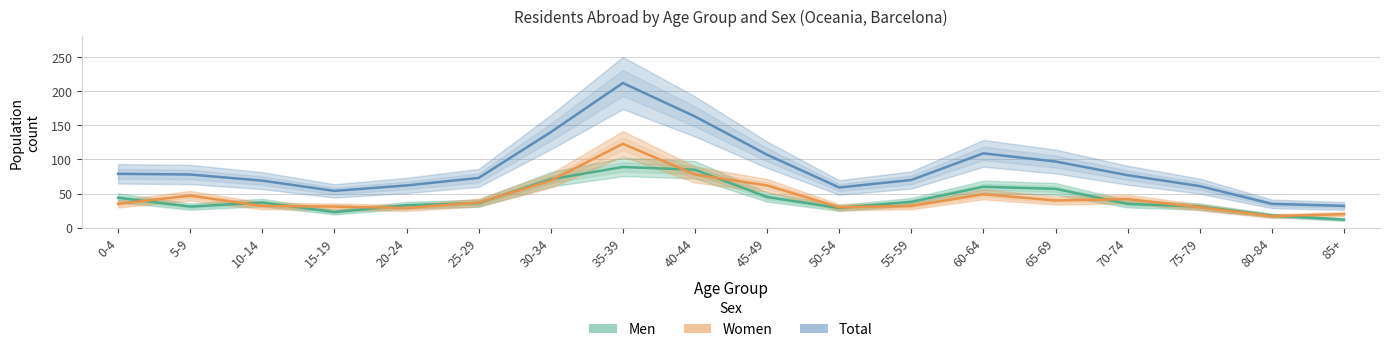

True or false: Total has a value of 77 at 70-74.

True